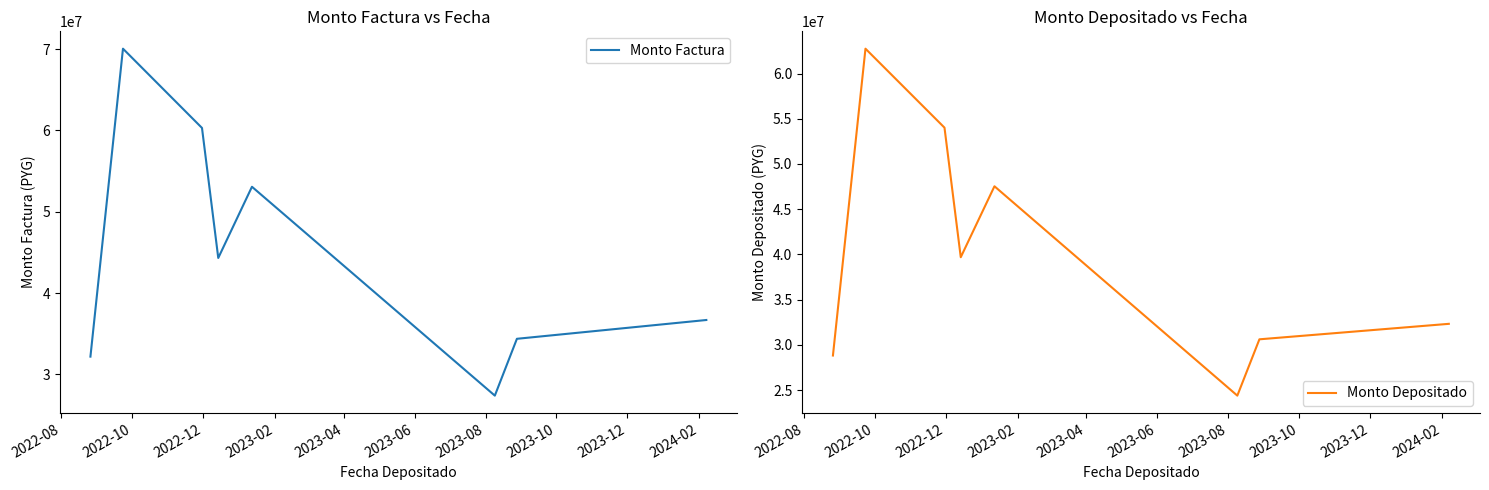

What is the highest value of the Monto Factura series?

70058523